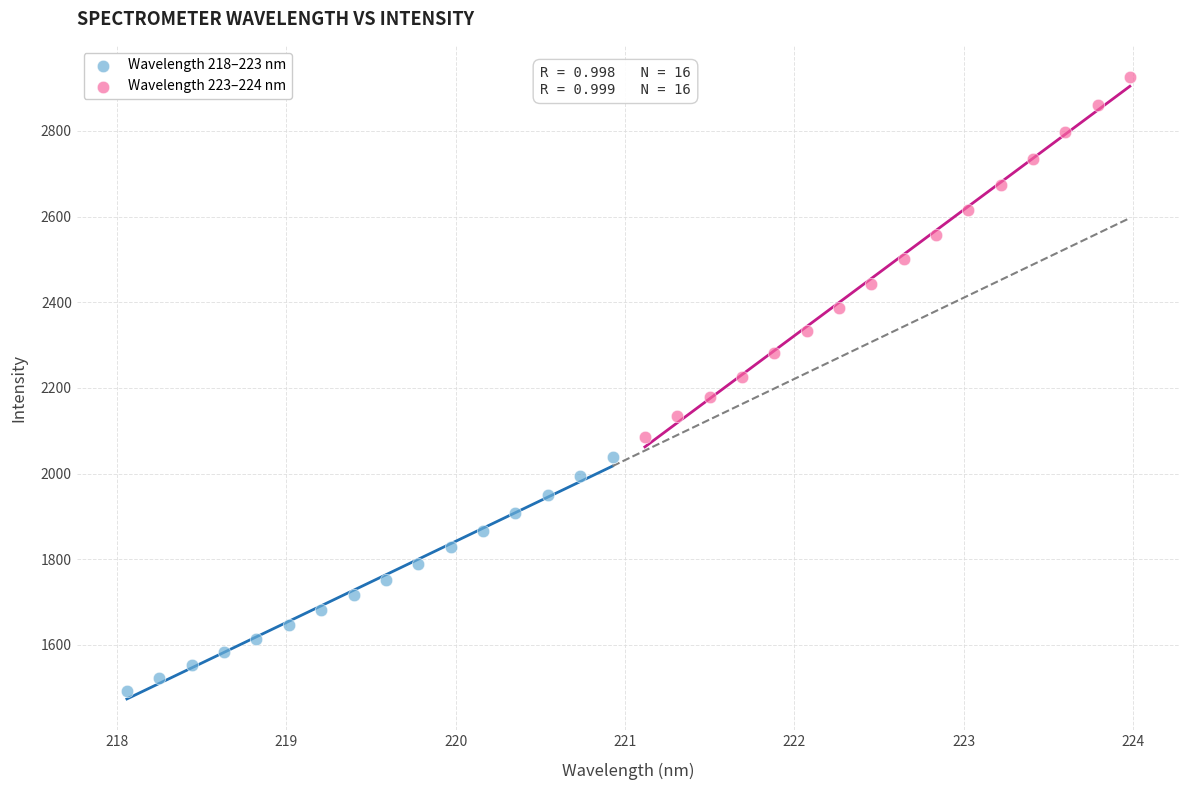

Which series reaches the minimum Y coordinate?

Wavelength 218–223 nm